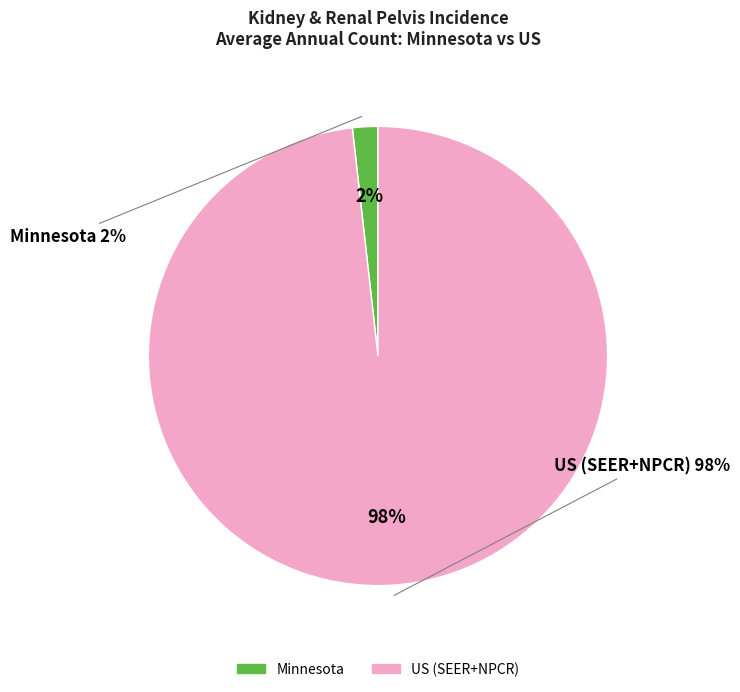

How many slices are in this pie chart?

2